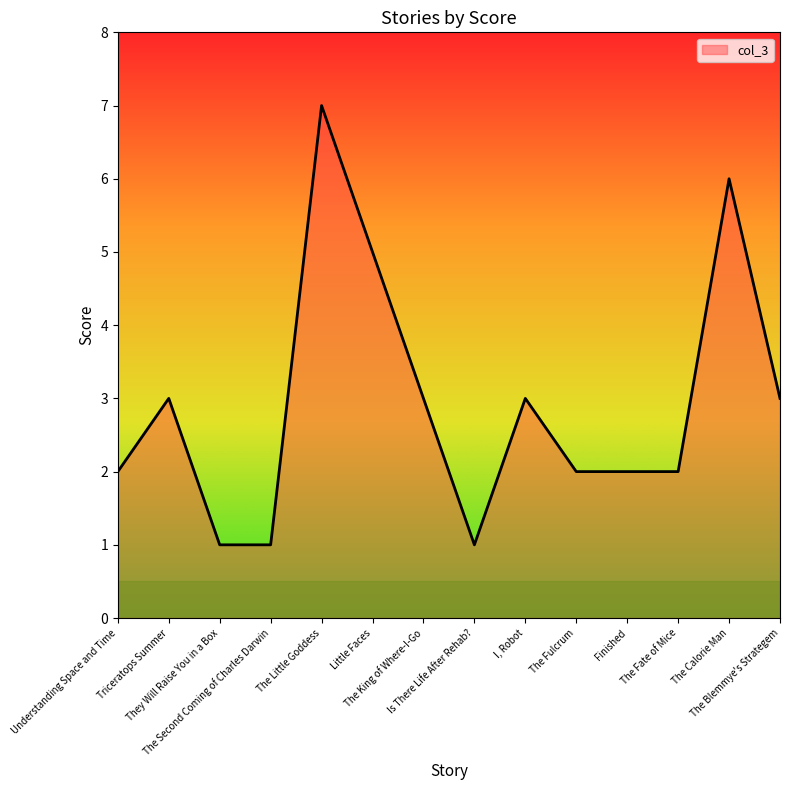

What is the maximum value shown in the chart?

7